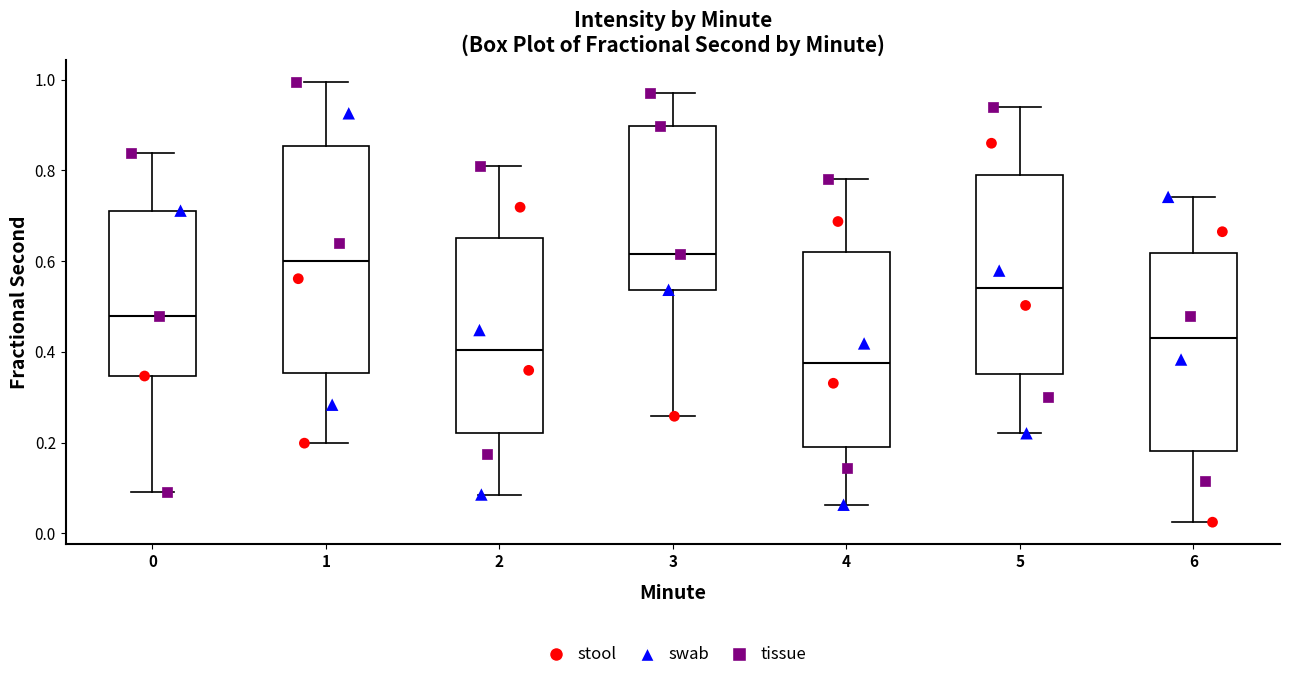

Reading left to right, read every box against the y-axis: the position of its median line, the range the box covers, and the ends of its whiskers. The values are not printed on the chart, so give them approximately, as read against the axis.

0: median 0.48, box 0.34 to 0.72, whiskers 0.10 to 0.84
1: median 0.60, box 0.36 to 0.86, whiskers 0.20 to 1.00
2: median 0.40, box 0.22 to 0.66, whiskers 0.08 to 0.80
3: median 0.62, box 0.54 to 0.90, whiskers 0.26 to 0.98
4: median 0.38, box 0.20 to 0.62, whiskers 0.06 to 0.78
5: median 0.54, box 0.36 to 0.78, whiskers 0.22 to 0.94
6: median 0.44, box 0.18 to 0.62, whiskers 0.02 to 0.74